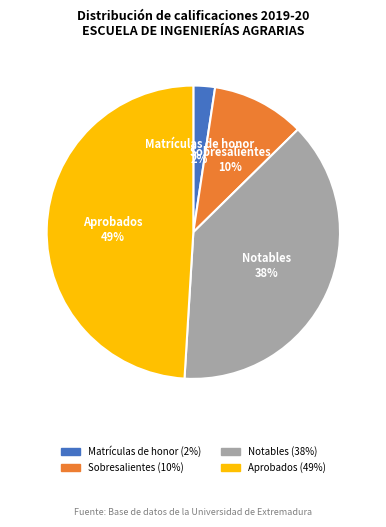

To the nearest percent, what is the difference between the Matrículas de honor and Aprobados slice percentages?

47%